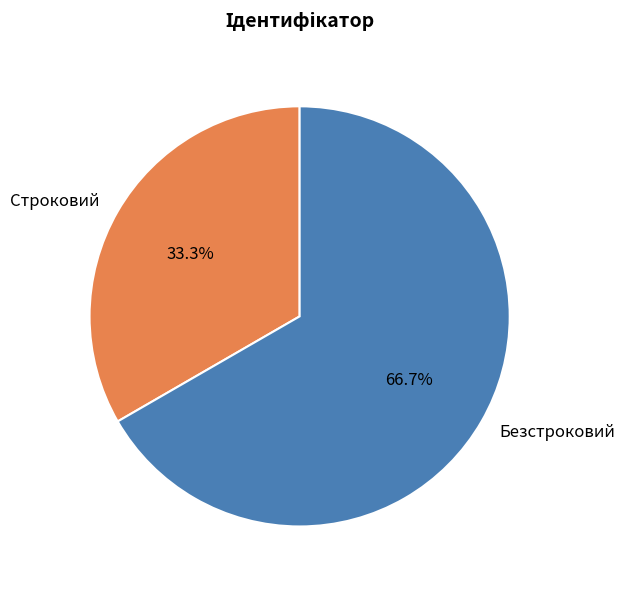

Is it true that Строковий is 43% of the pie?

False